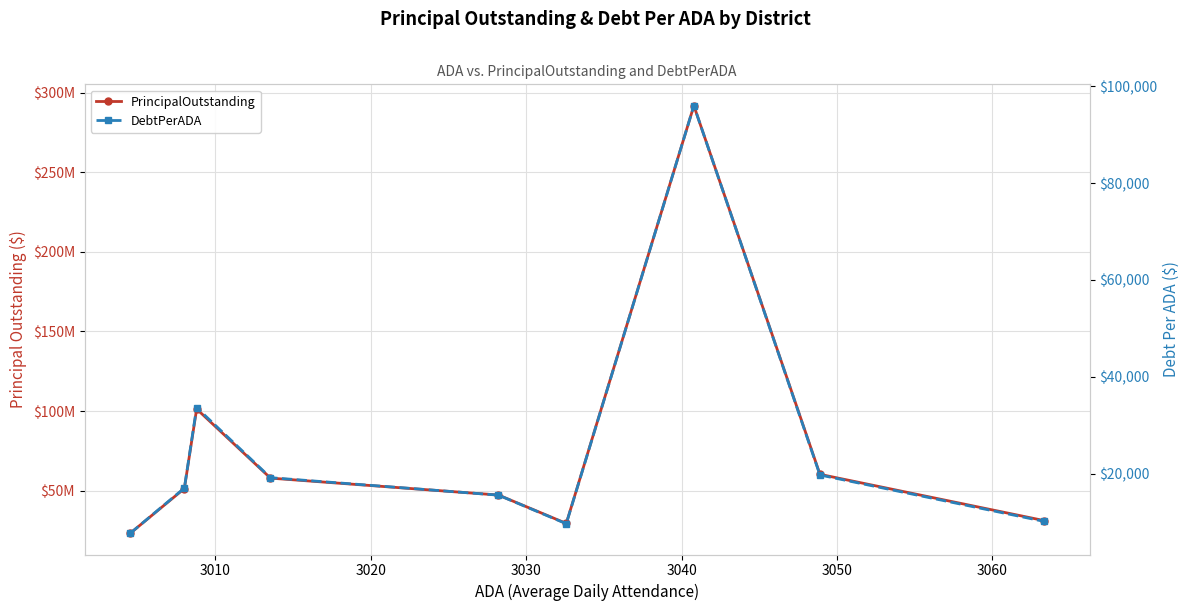

True or false: PrincipalOutstanding and DebtPerADA intersect in this chart.

False